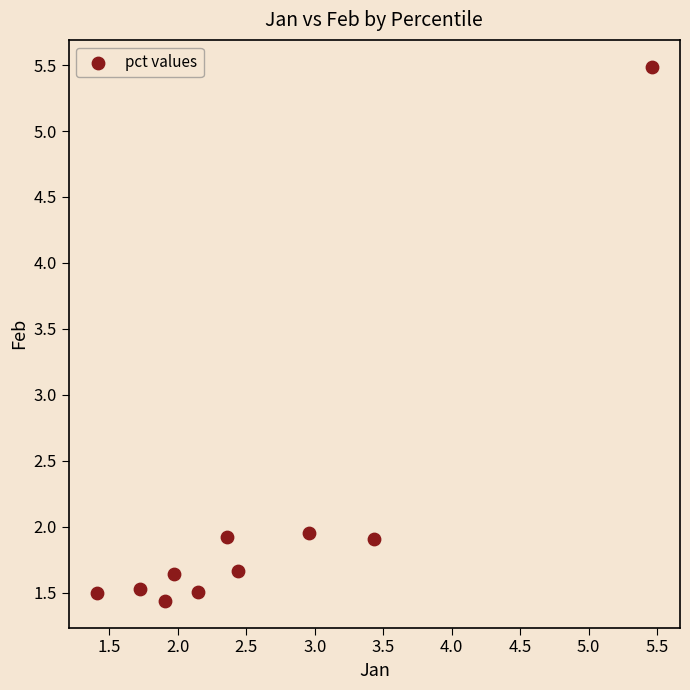

What is the range of X values (max minus min)?

4.1